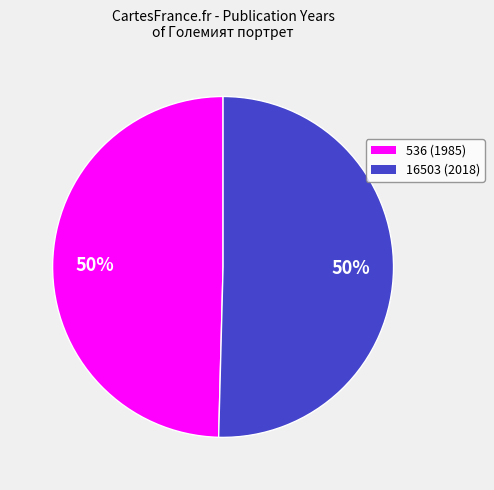

Is it true that 536 (1985) is 50% of the pie?

True